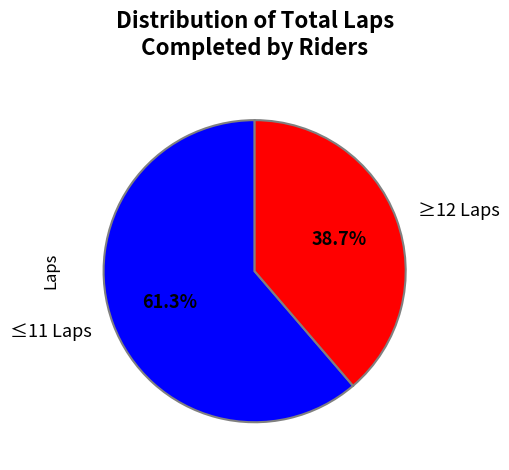

Between ≥12 Laps and ≤11 Laps, which is larger?

≤11 Laps